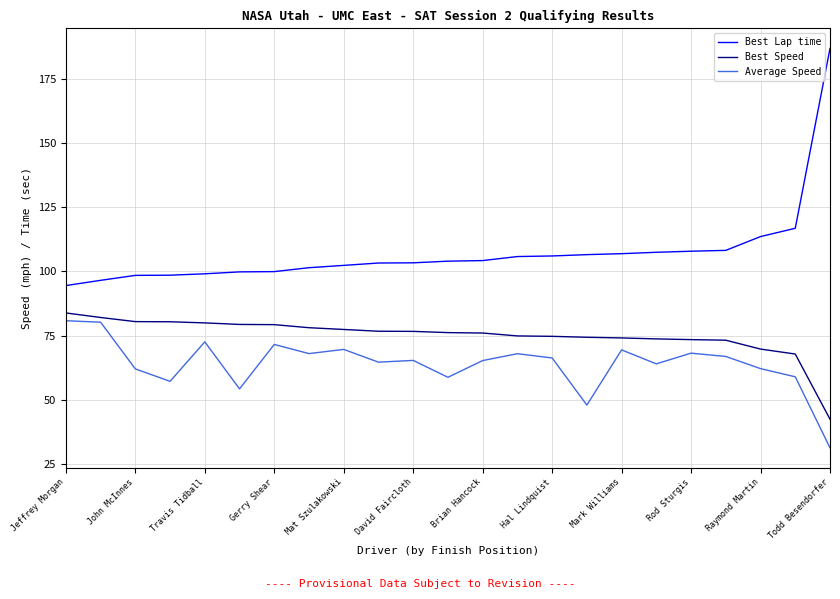

Which series has the widest spread of values?

Best Lap time